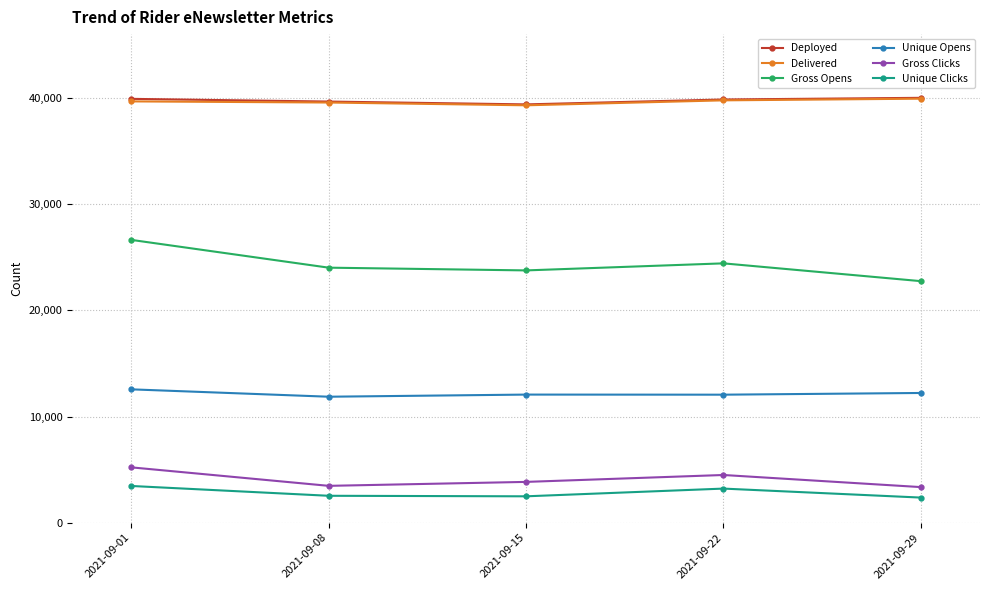

What is the difference between the maximum and minimum values in the Delivered series?

624